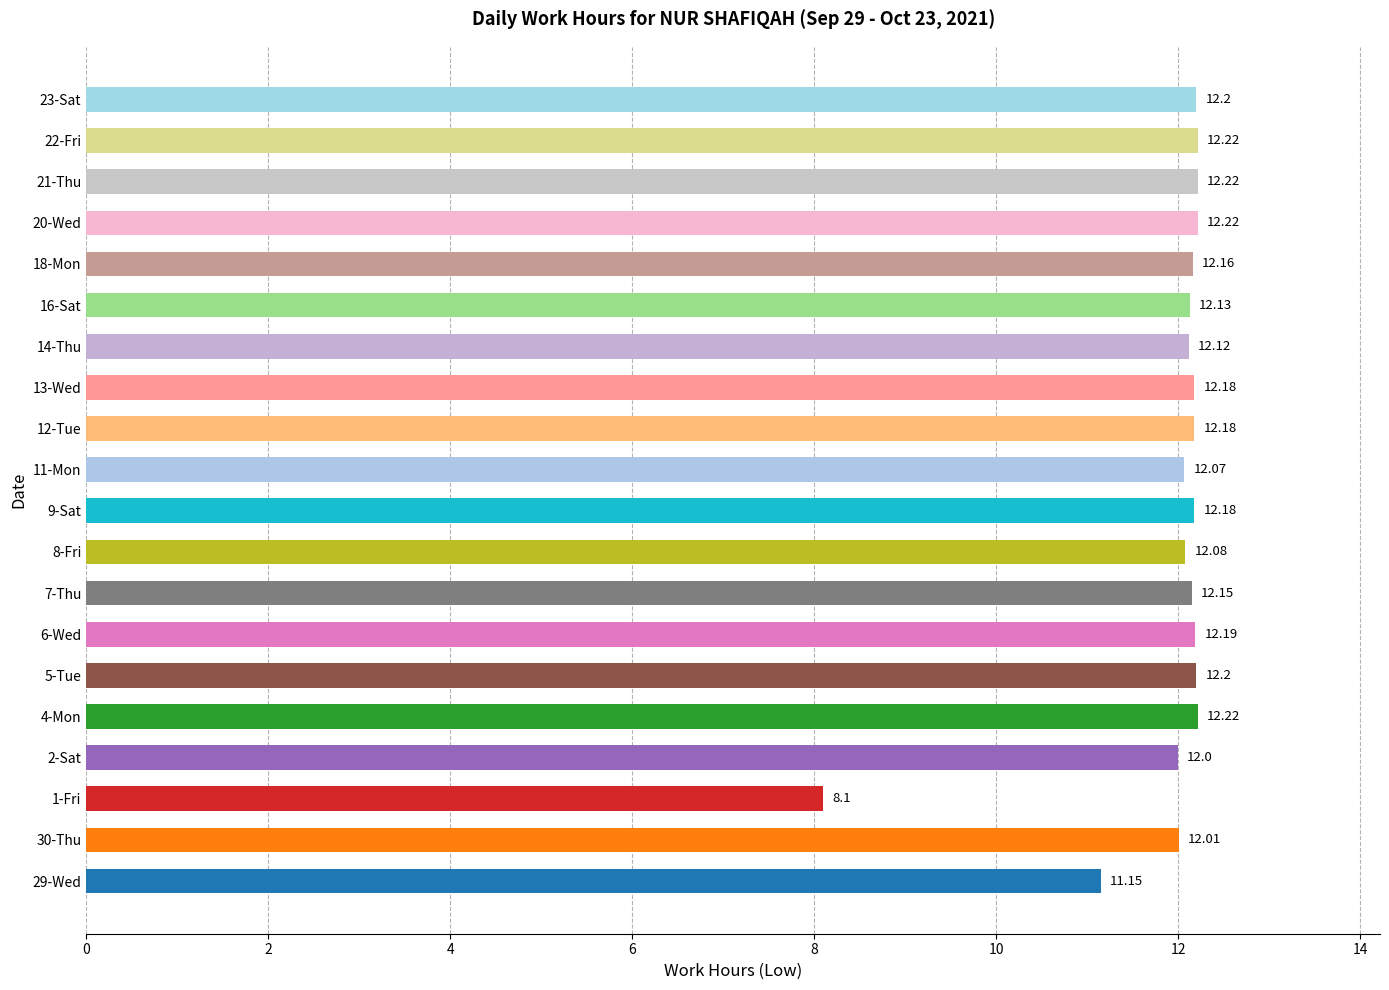

What is the average value?

11.9